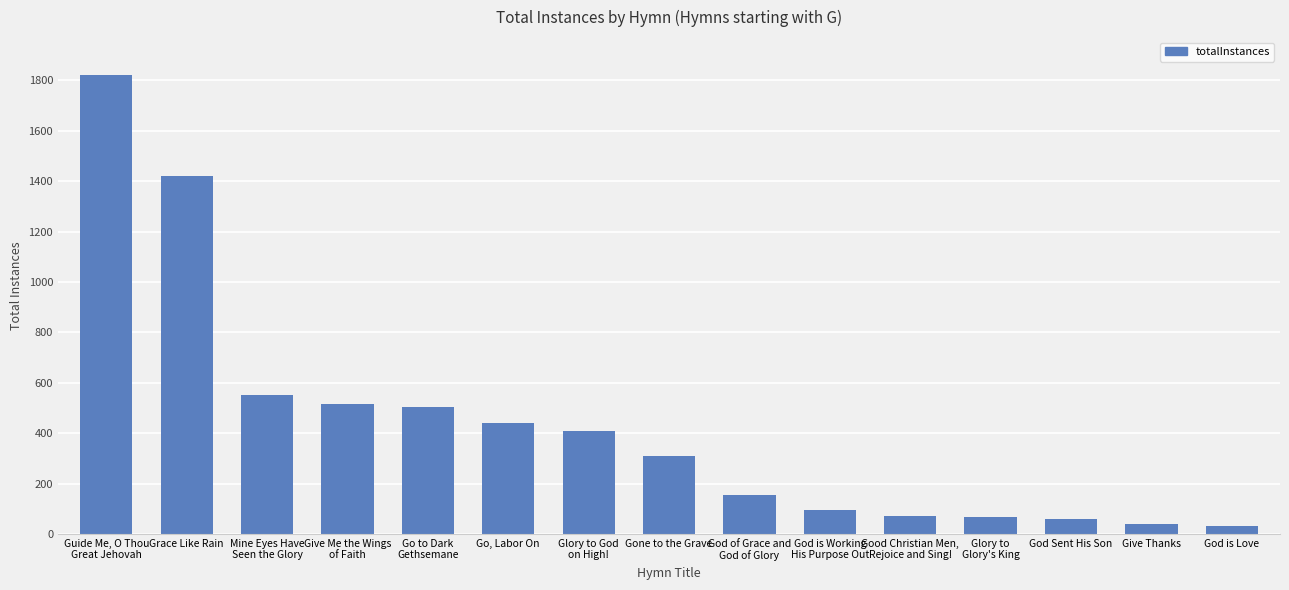

What is the difference between the values at Grace Like Rain and Gone to the Grave?

1112